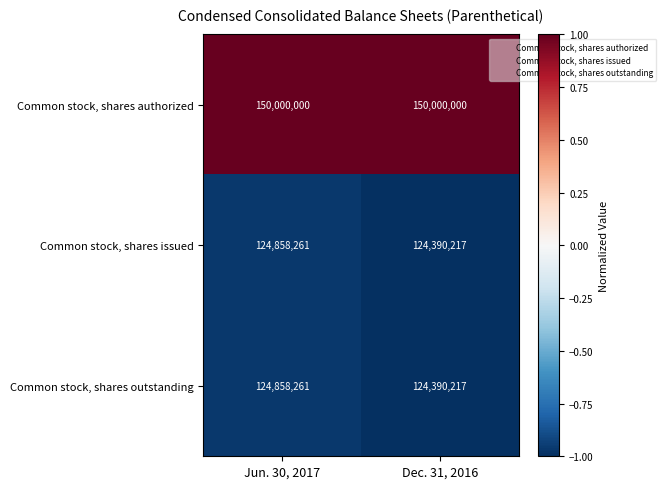

The Common stock, shares authorized series shows 150000000 at Dec. 31, 2016. True or false?

True